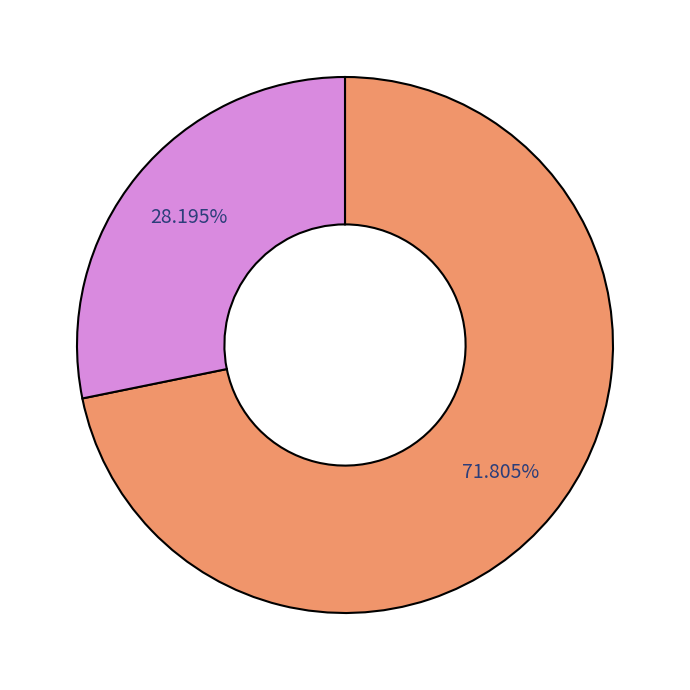

Is there any slice that represents more than half of the pie?

Yes